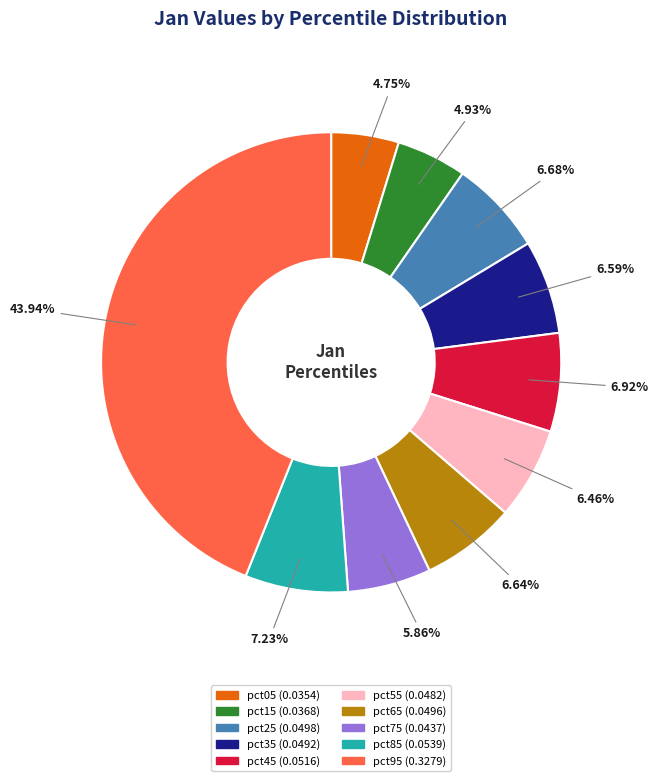

Count the number of slices in the pie.

10